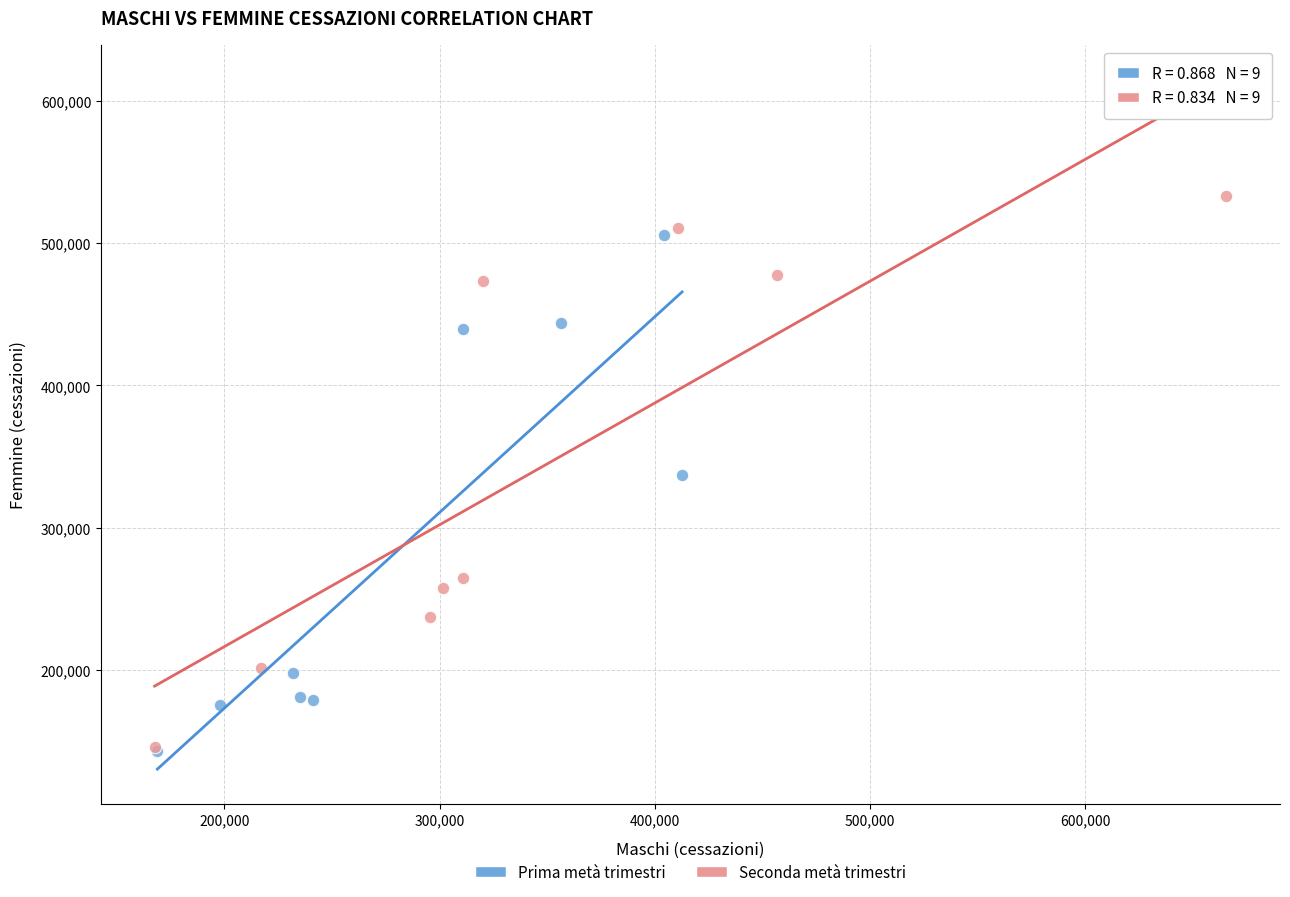

Which series has the largest Y range (max minus min)?

Seconda metà trimestri